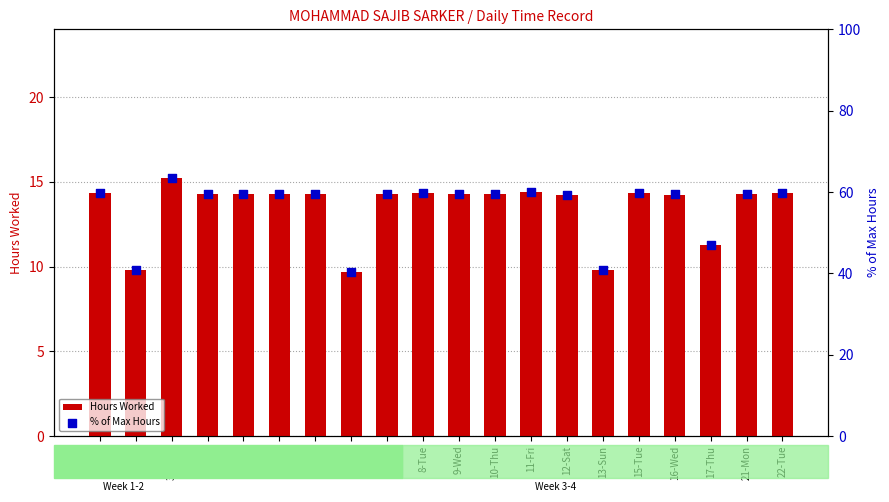

Which series contains the lowest Y value?

Hours Worked